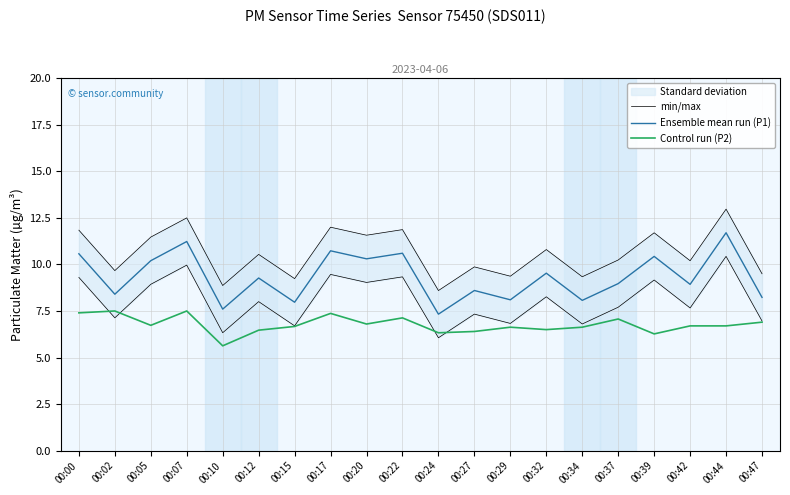

True or false: min/max and Control run (P2) intersect in this chart.

False